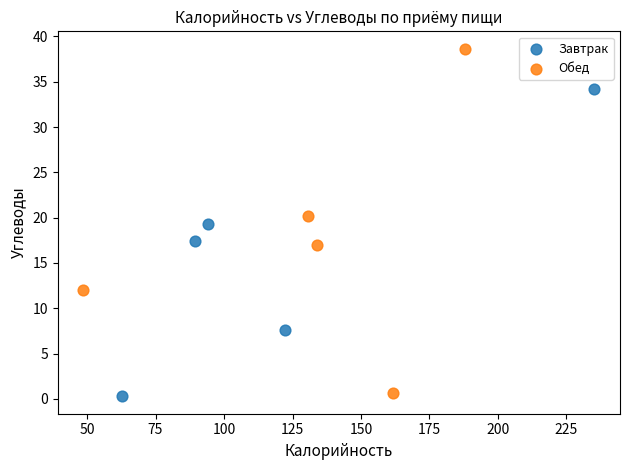

Which series has the largest Y range (max minus min)?

Обед